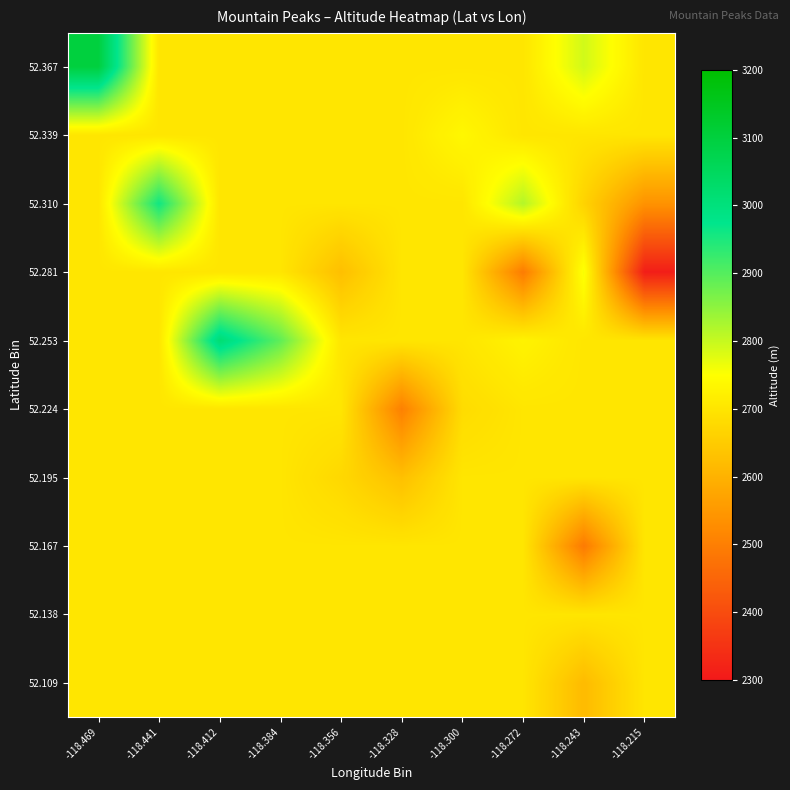

Rank the series by their maximum value, from highest to lowest.

52.367, 52.253, 52.310, 52.281, 52.339, 52.109, 52.138, 52.167, 52.195, 52.224